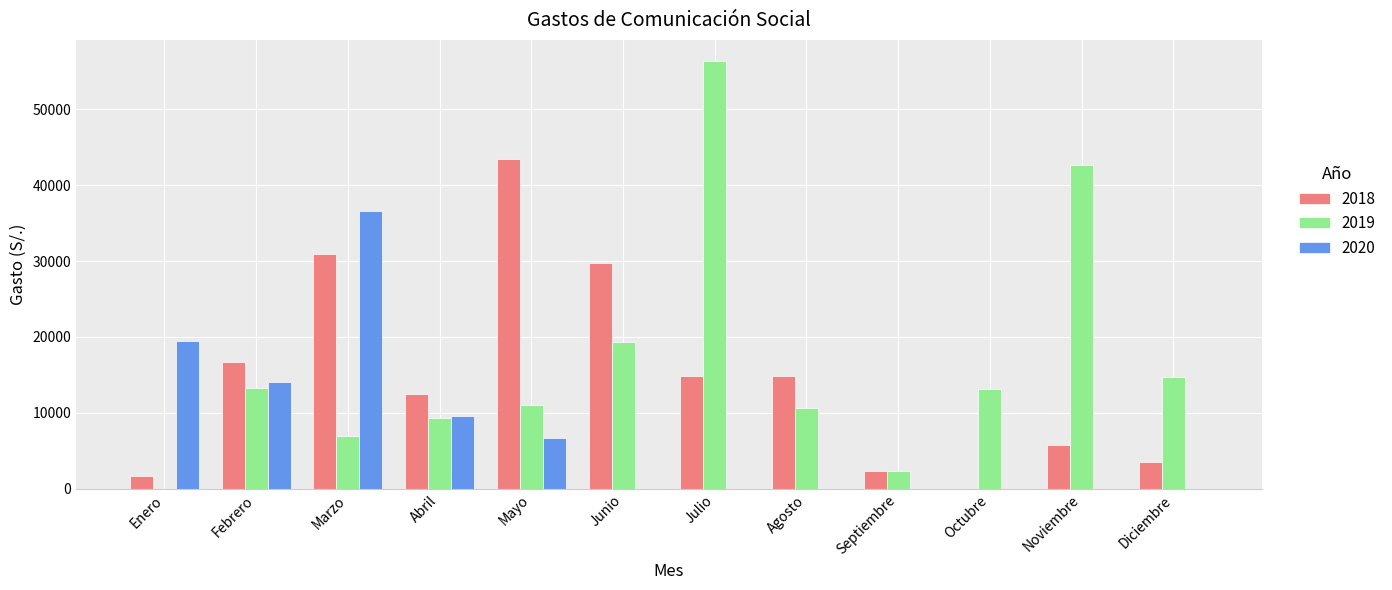

What is the highest value of the 2020 series?

36550.5